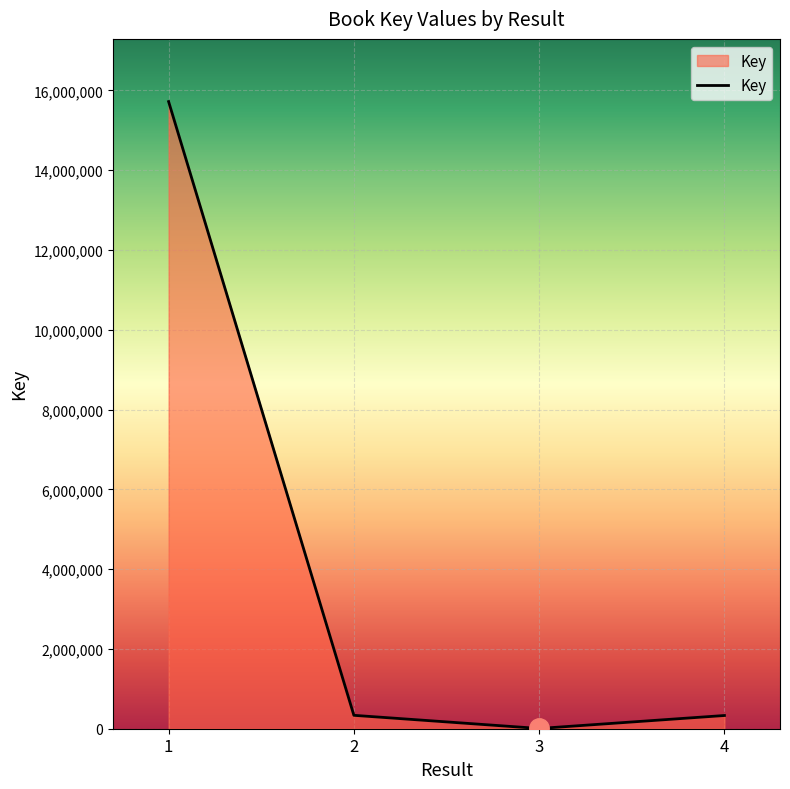

Read the value at 1.

15718159